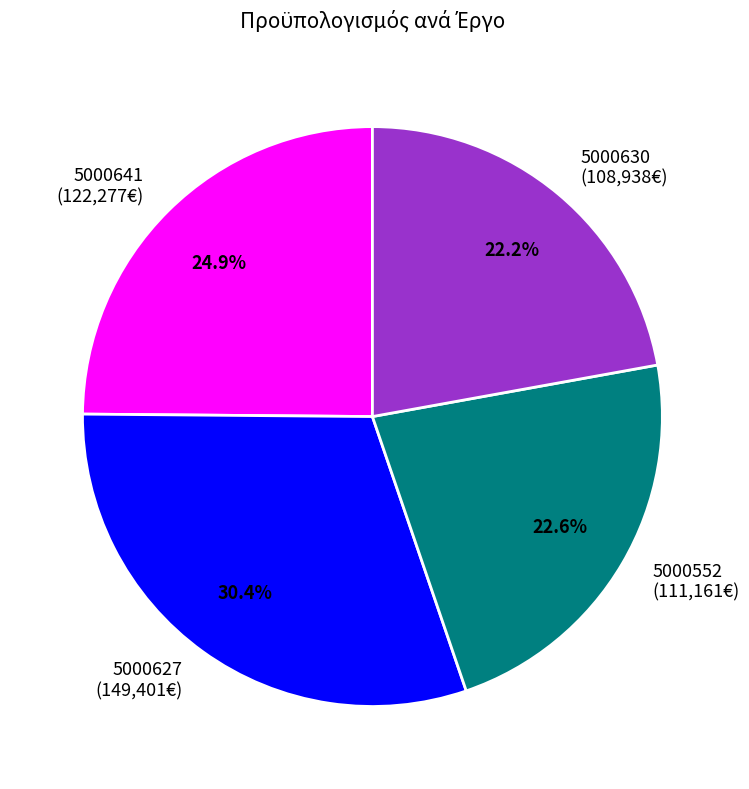

Which slice is the largest?

5000627